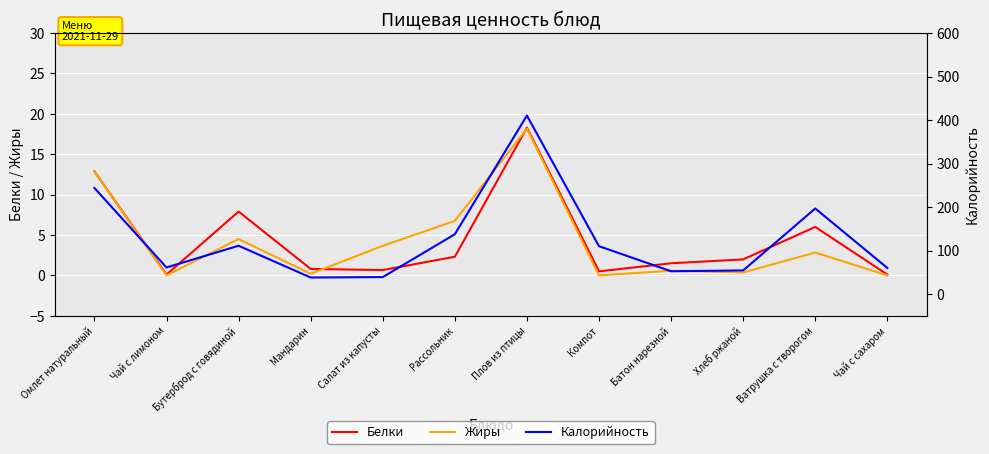

How many interior local peaks does the Белки series have?

3